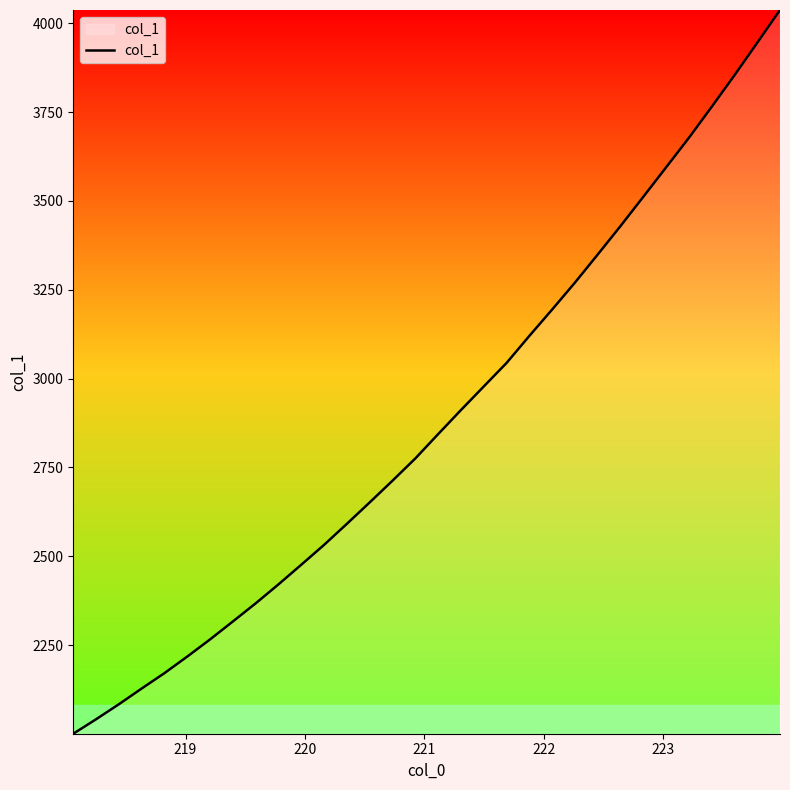

What is the greatest value displayed?

4037.5